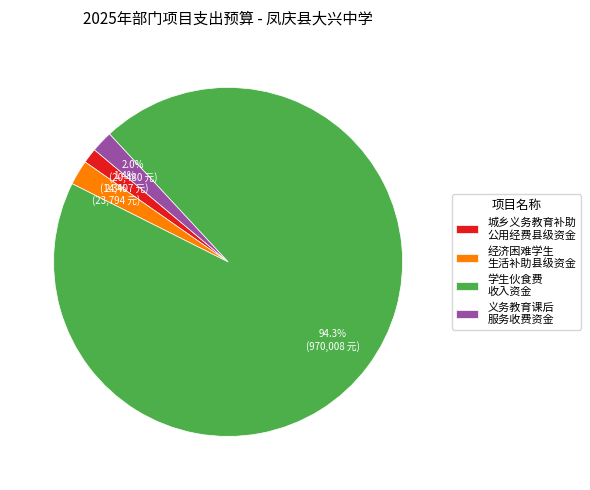

What is the majority slice?

学生伙食费 收入资金